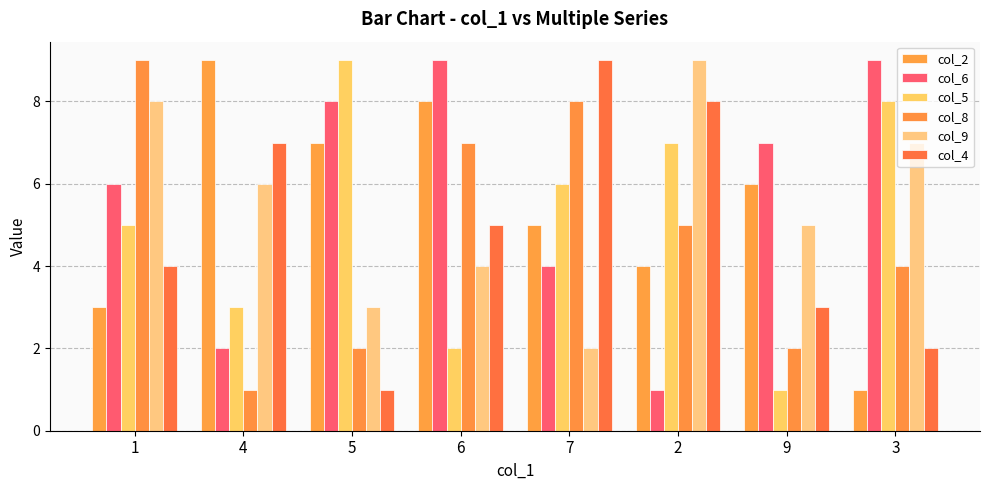

What is the difference between the maximum and second lowest values in the col_4 series?

7